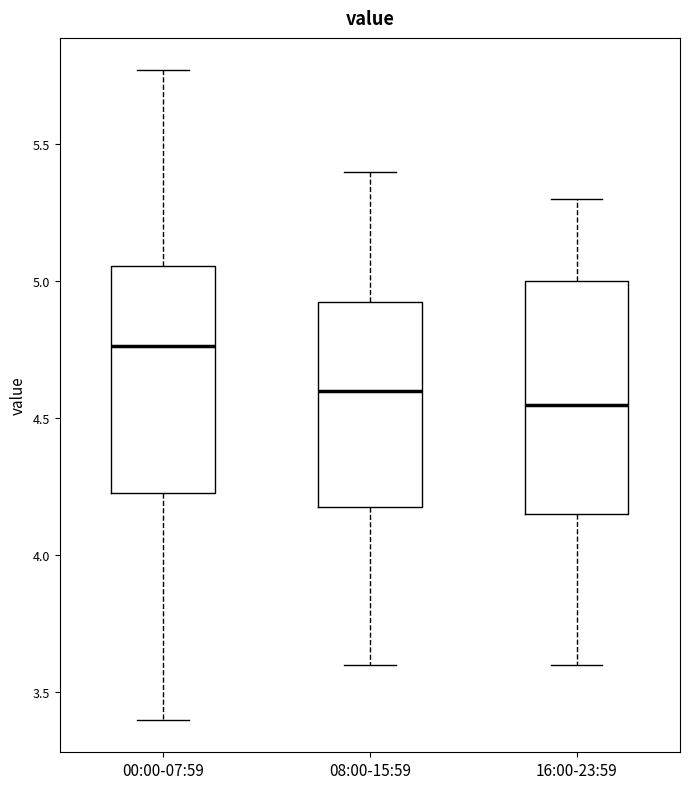

Which box has the highest median line?

00:00-07:59